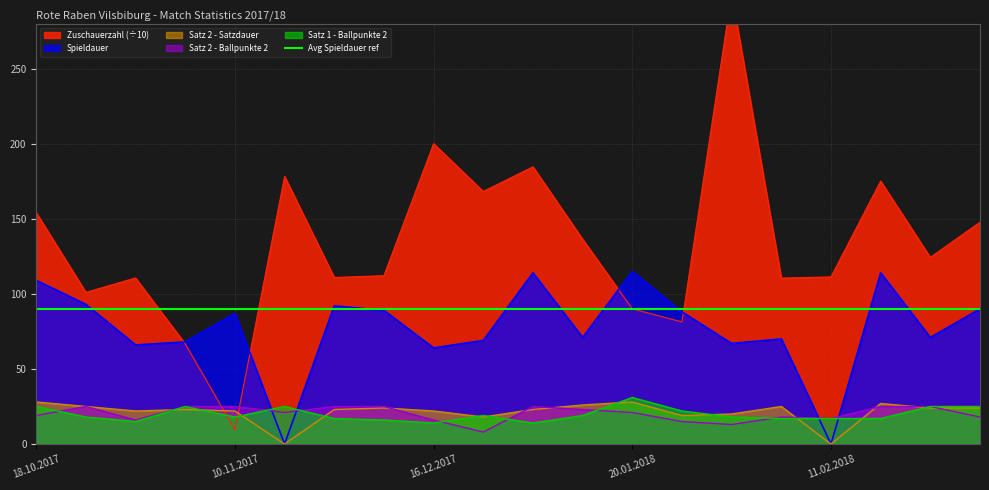

What position from the right is 10.02.2018?

5